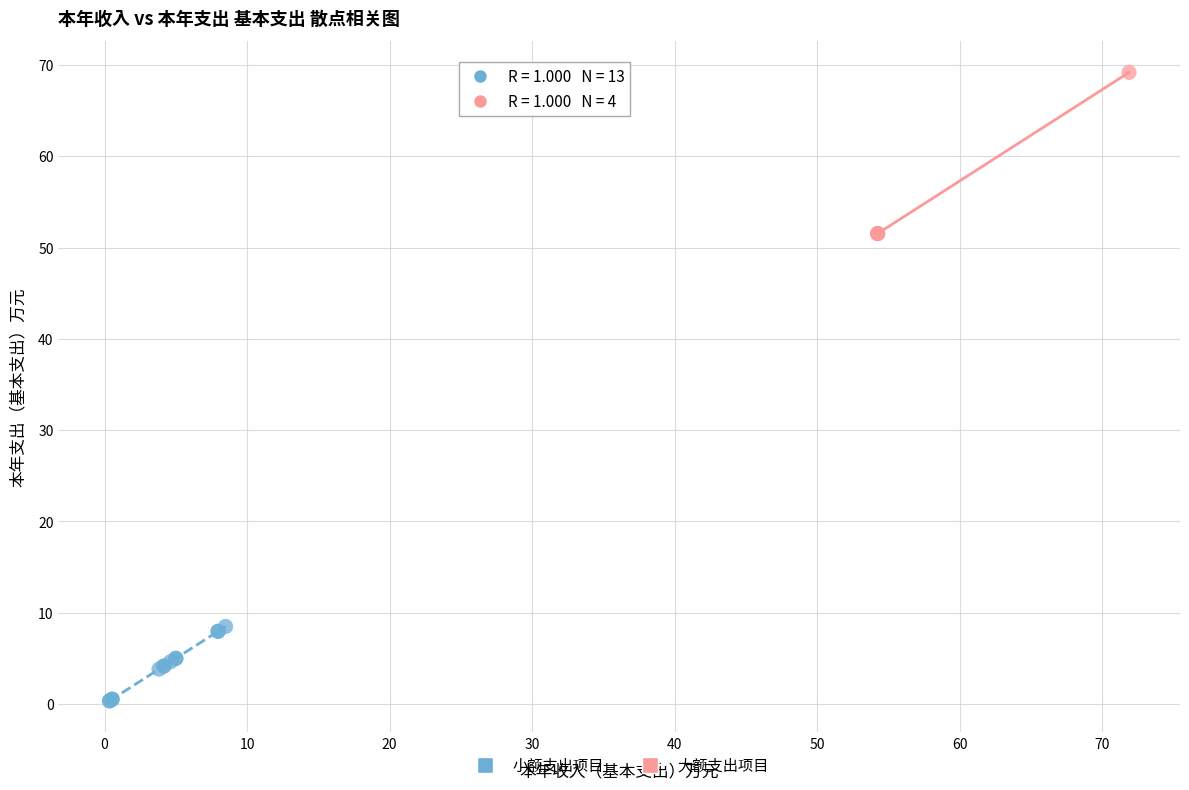

Which series reaches the maximum Y coordinate?

大额支出项目